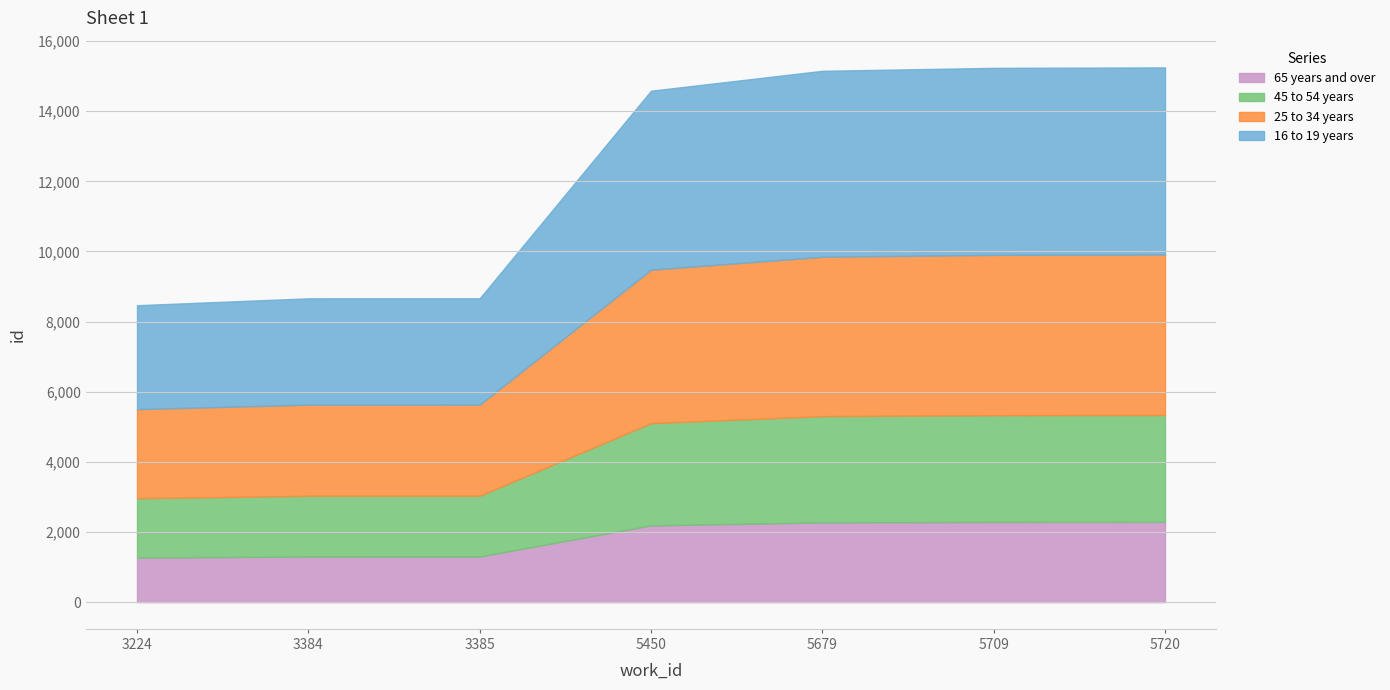

True or false: the data has more than 1 interior local peaks.

False